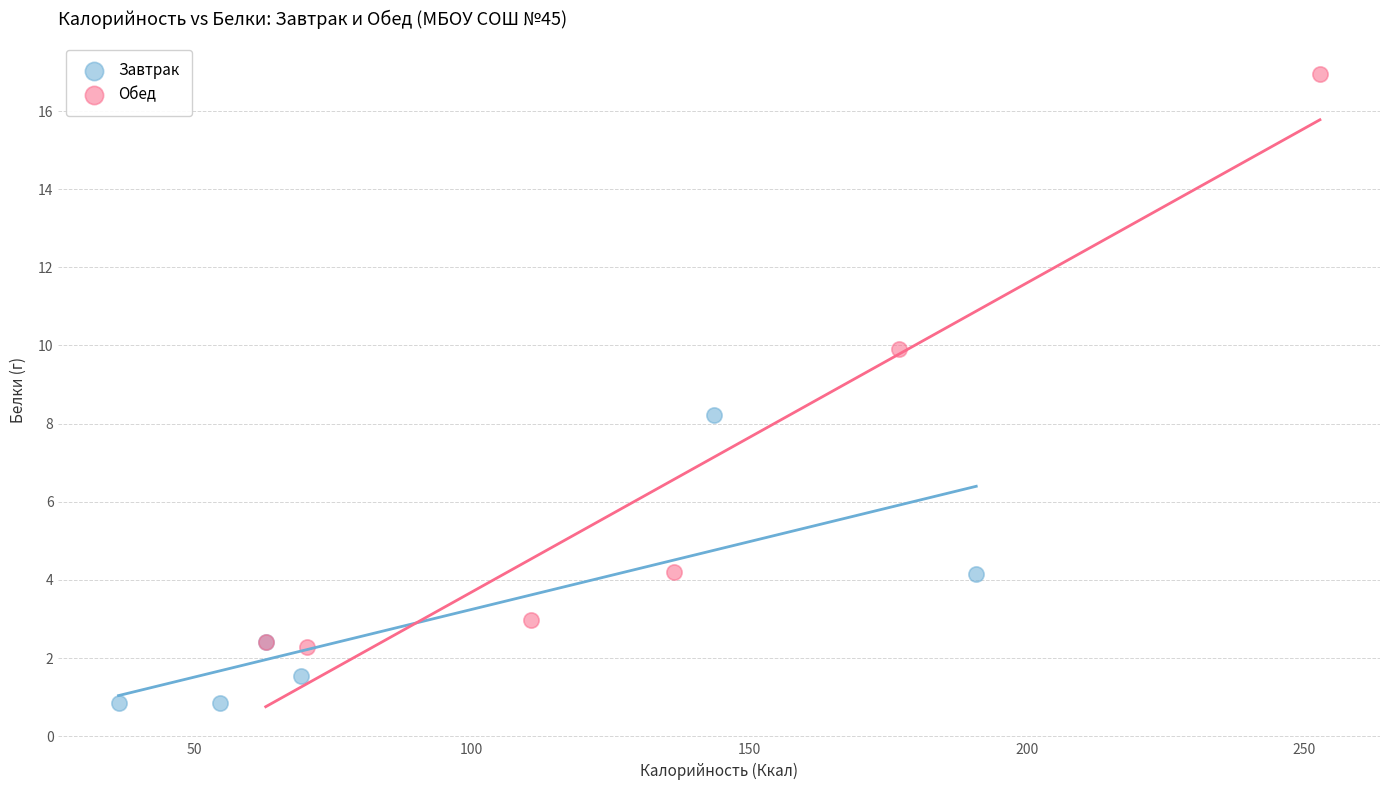

Which series has the widest spread of Y values?

Обед